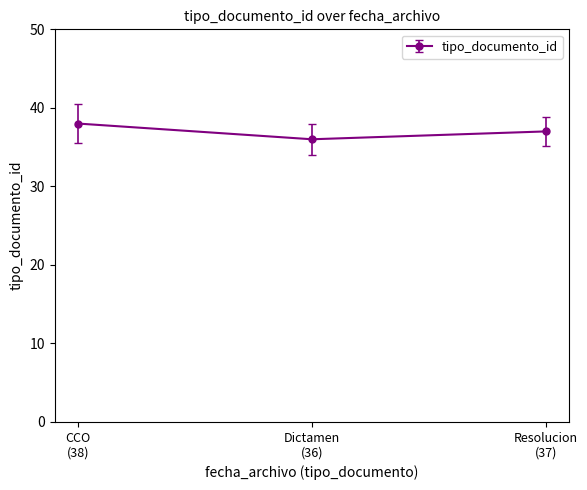

What is the sum of all values?

111